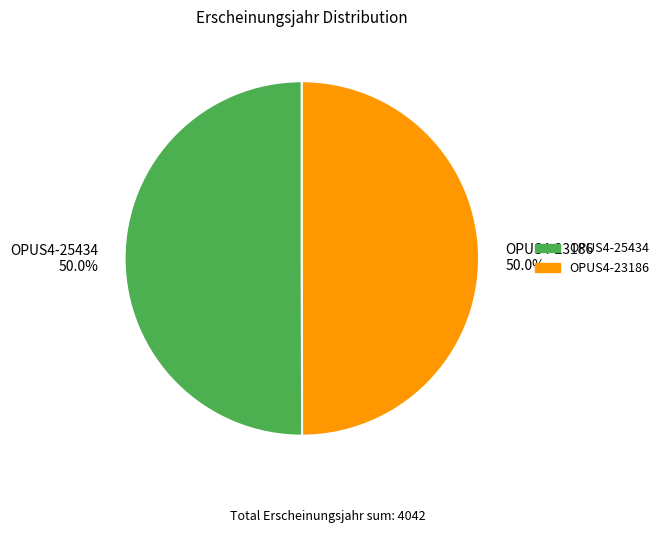

What percentage do OPUS4-25434 50.0% and OPUS4-23186 50.0% together represent?

100.0%